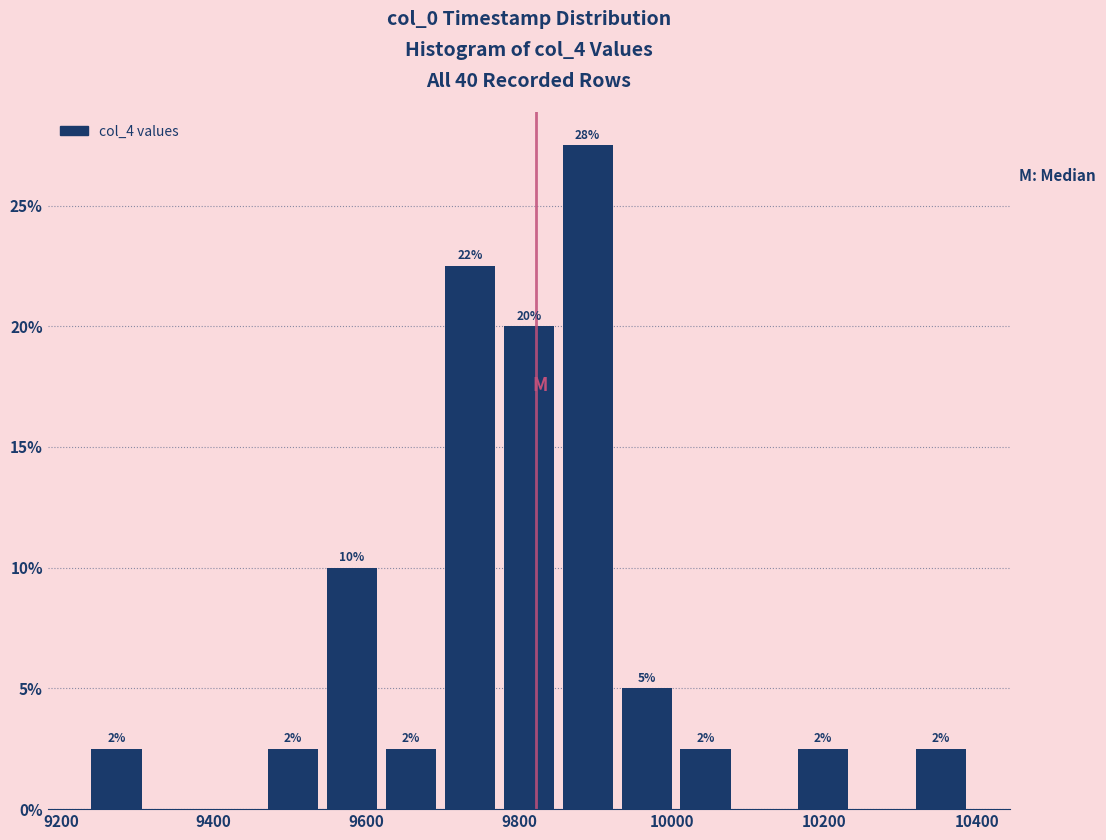

Read against the x-axis, roughly where is the centre of the tallest bar?

9880